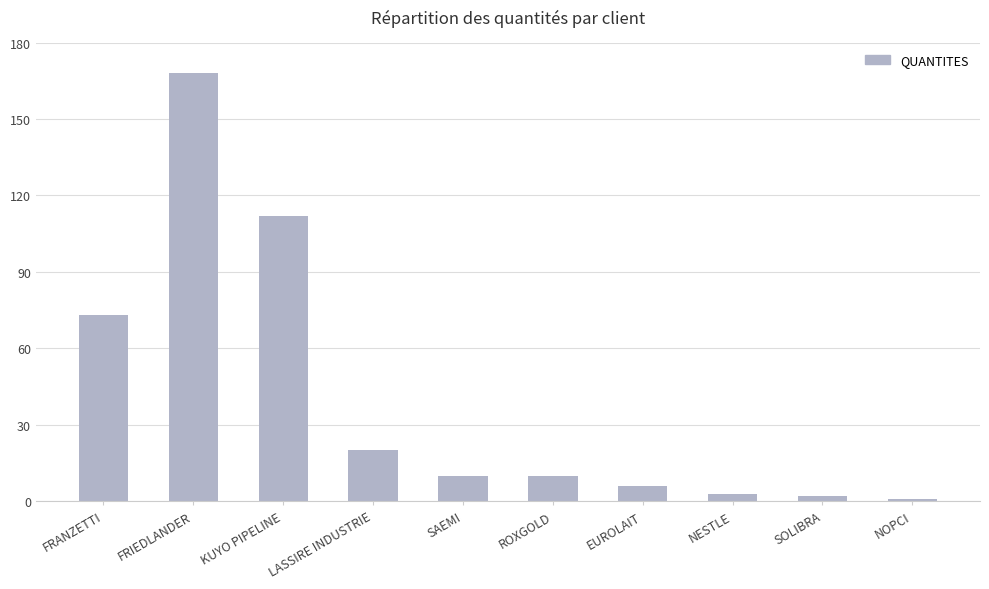

What is the maximum value shown in the chart?

168